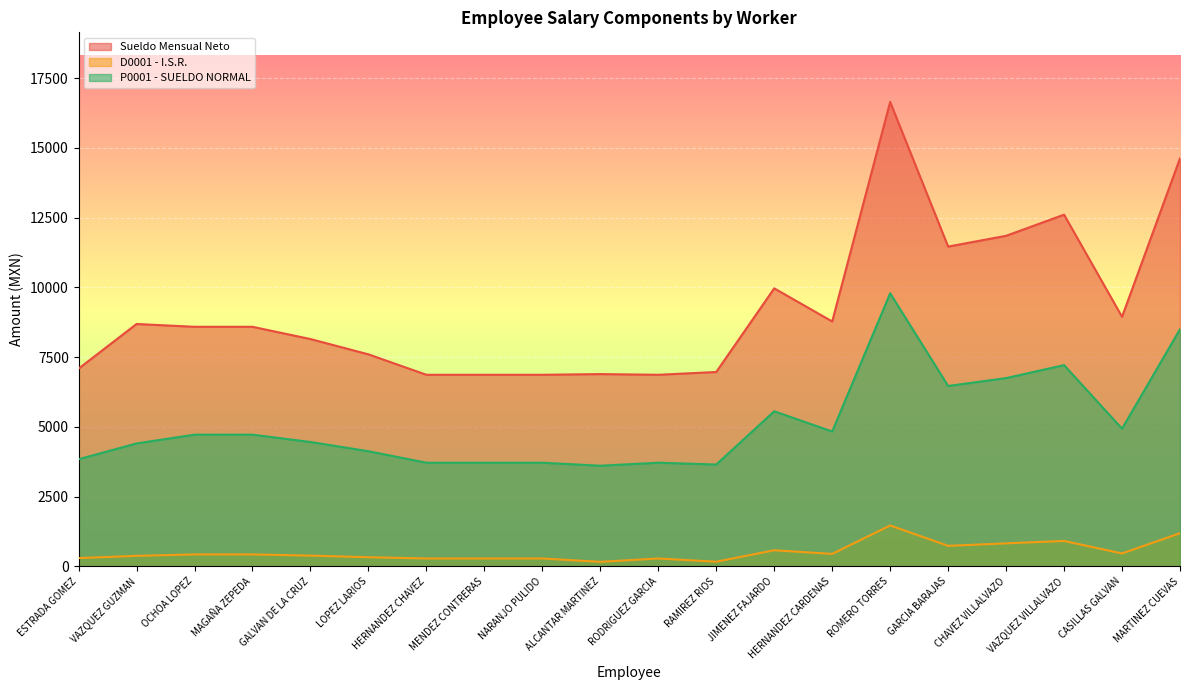

What is the difference between the maximum and minimum values in the Sueldo Mensual Neto series?

9777.3